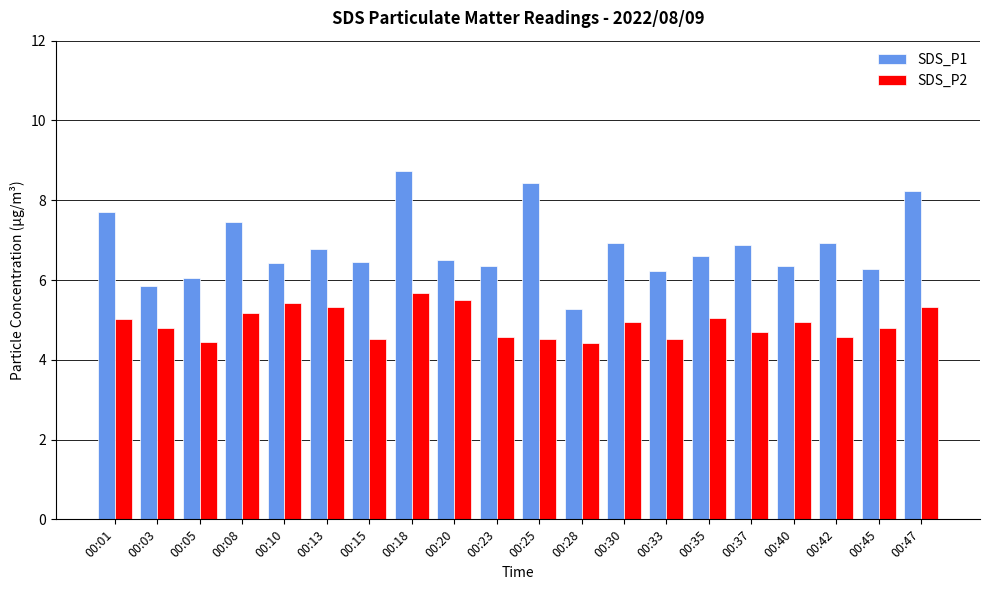

What is the minimum value for SDS_P2?

4.4